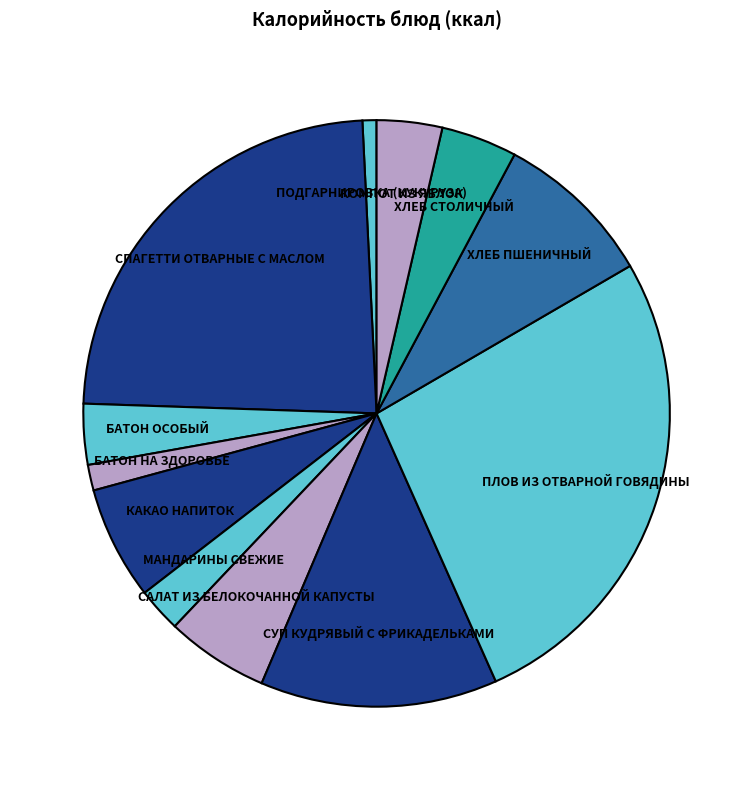

What is the smallest slice in the pie chart?

ПОДГАРНИРОВКА (КУКУРУЗА)